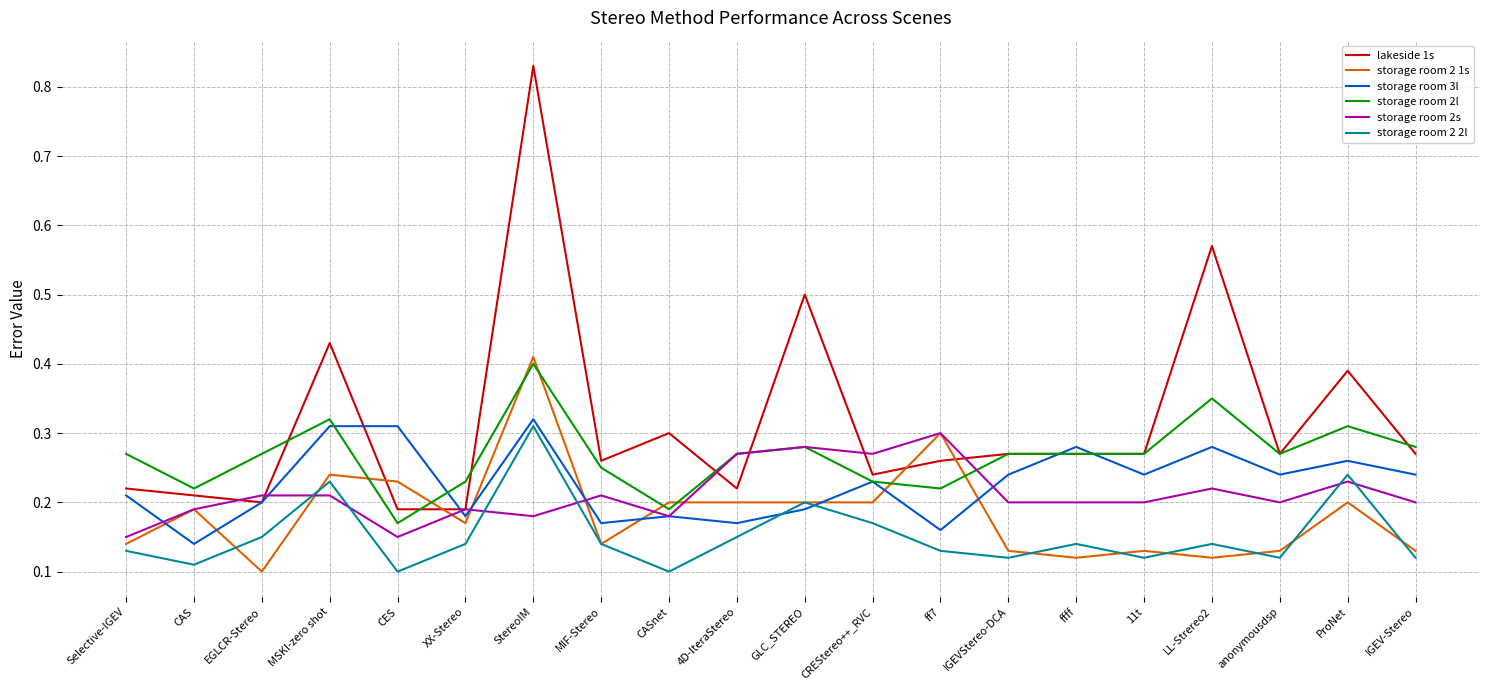

Is it true that storage room 2 1s equals 0.1 at 11t?

True